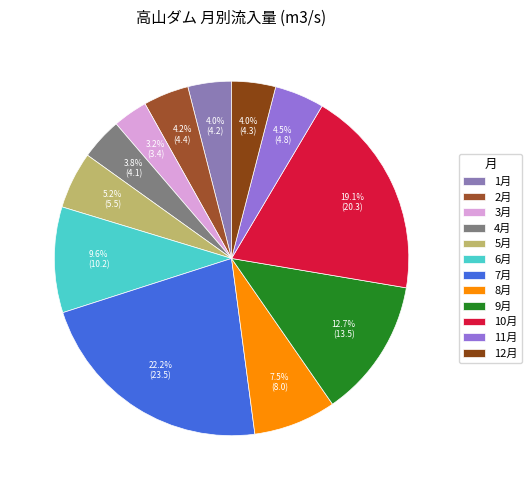

Which has a higher value, 6月 or 11月?

6月